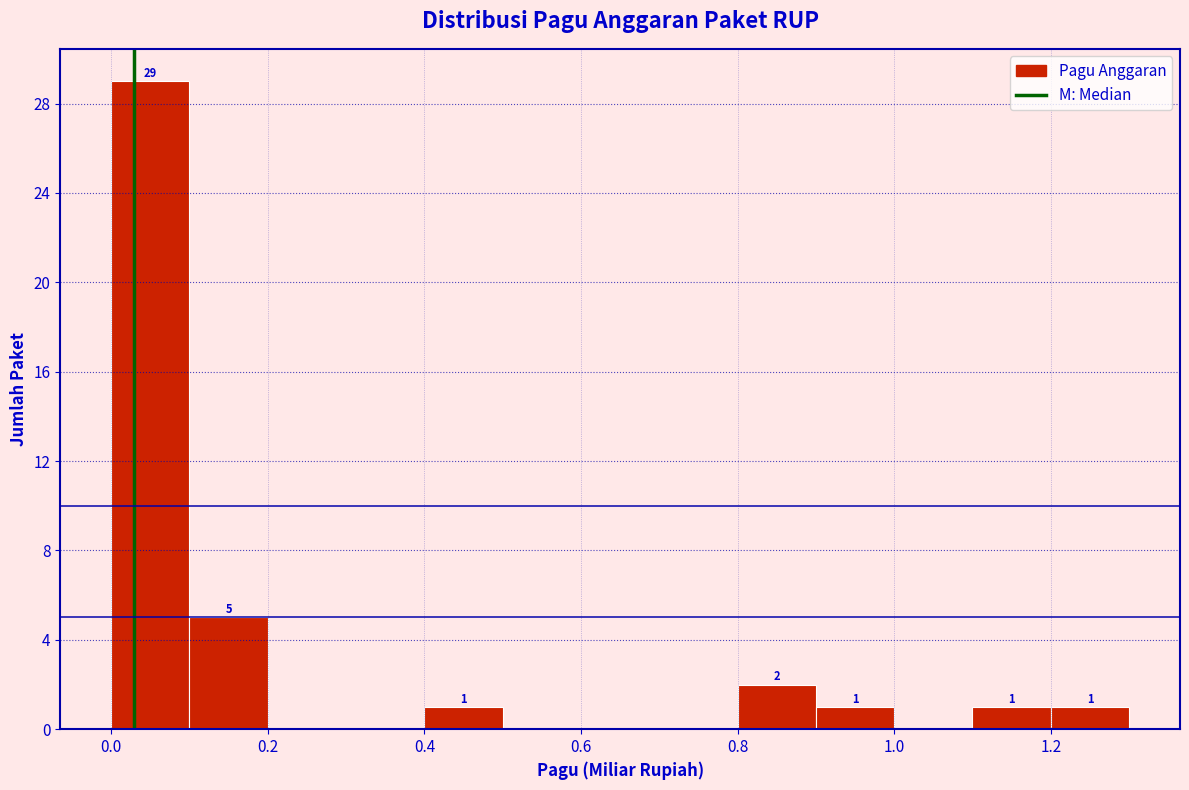

Which range on the x-axis has the tallest bar?

0.0 to 0.1